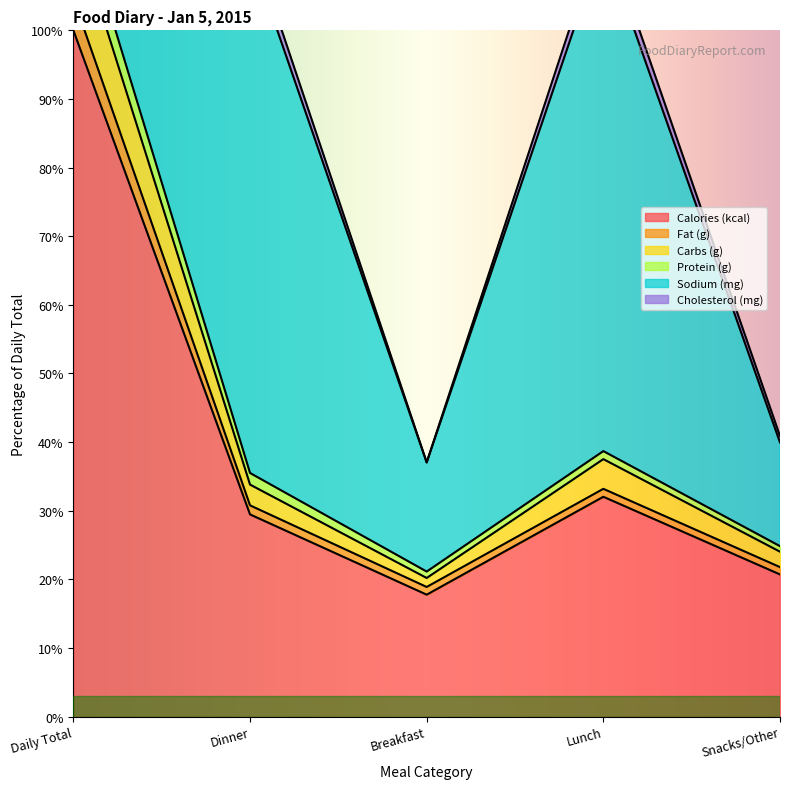

Count the number of categories in the chart.

5